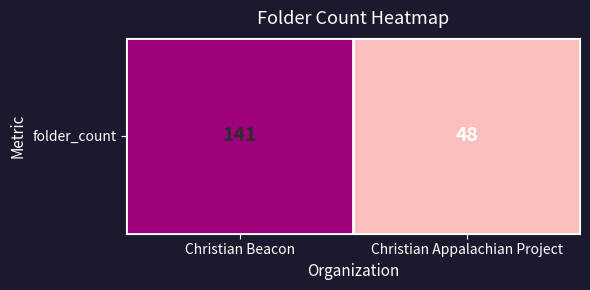

Count the values in the range 48 to 141.

2